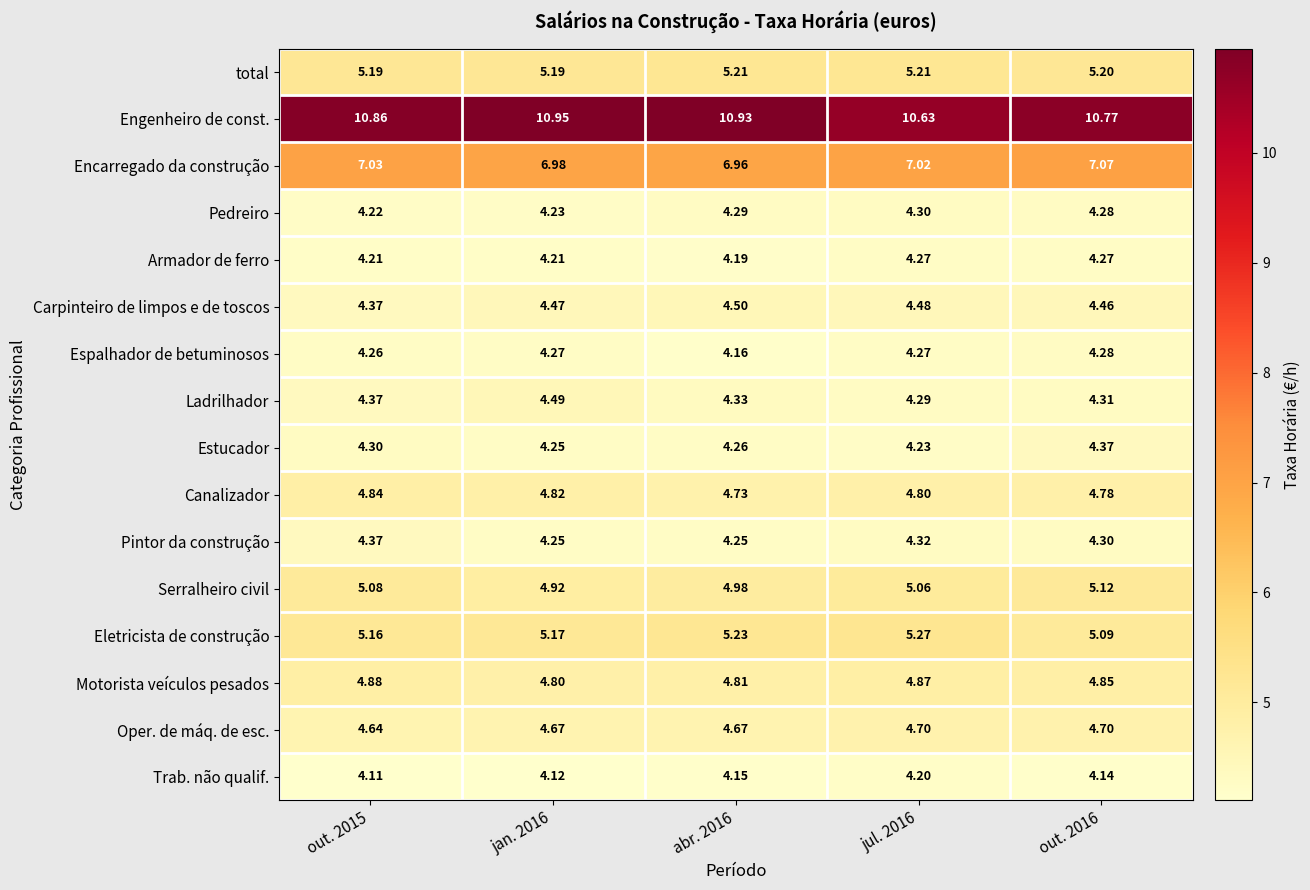

What is the difference between the highest and lowest values at jul. 2016?

6.4